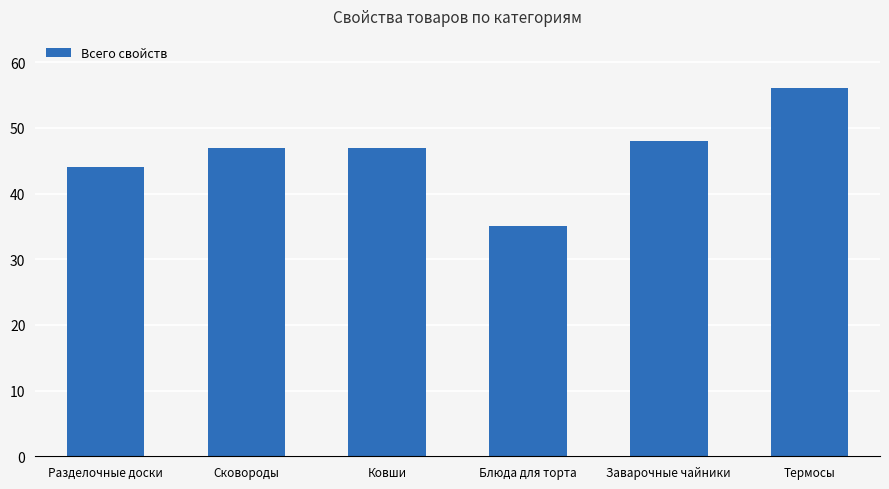

Between Разделочные доски and Сковороды, which is larger?

Сковороды